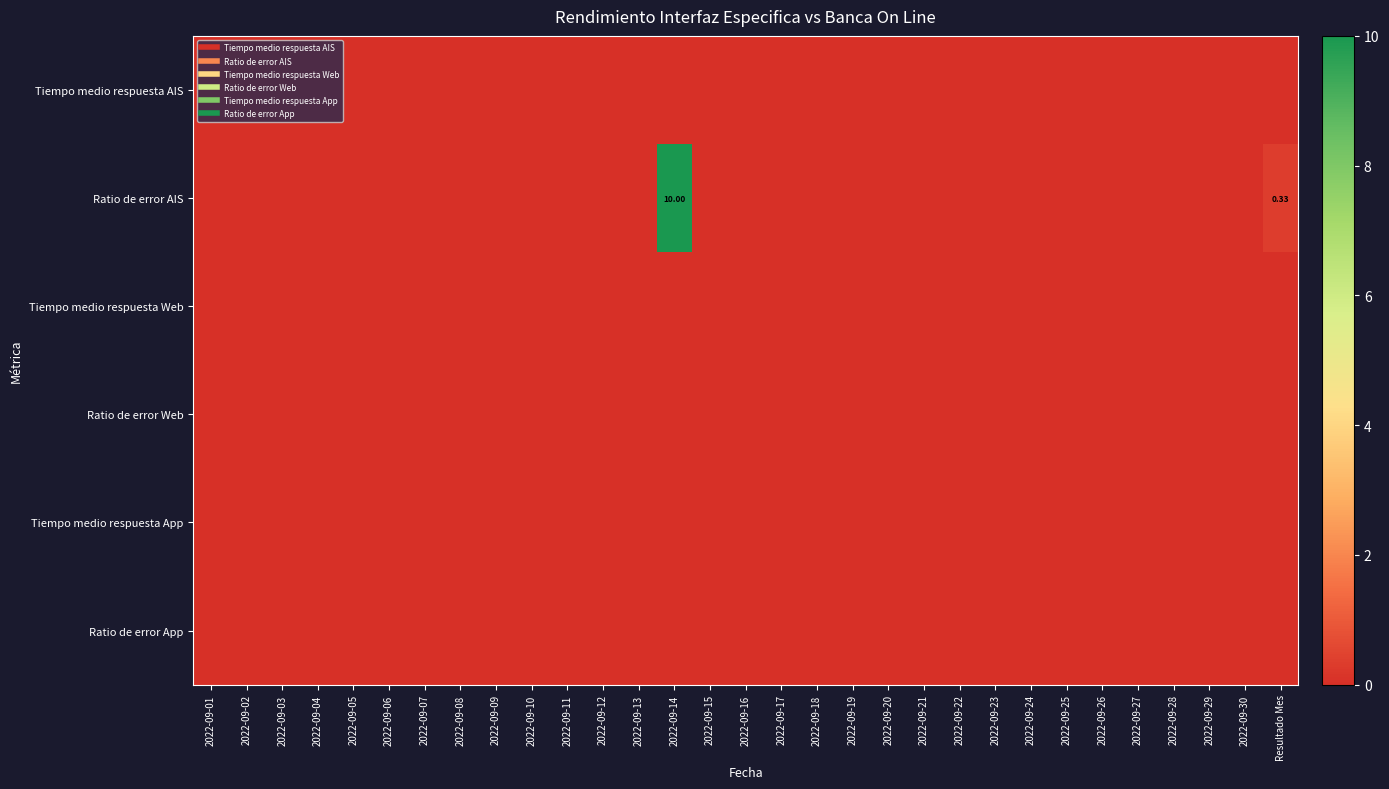

At which category is the sum across all series the highest?

2022-09-14